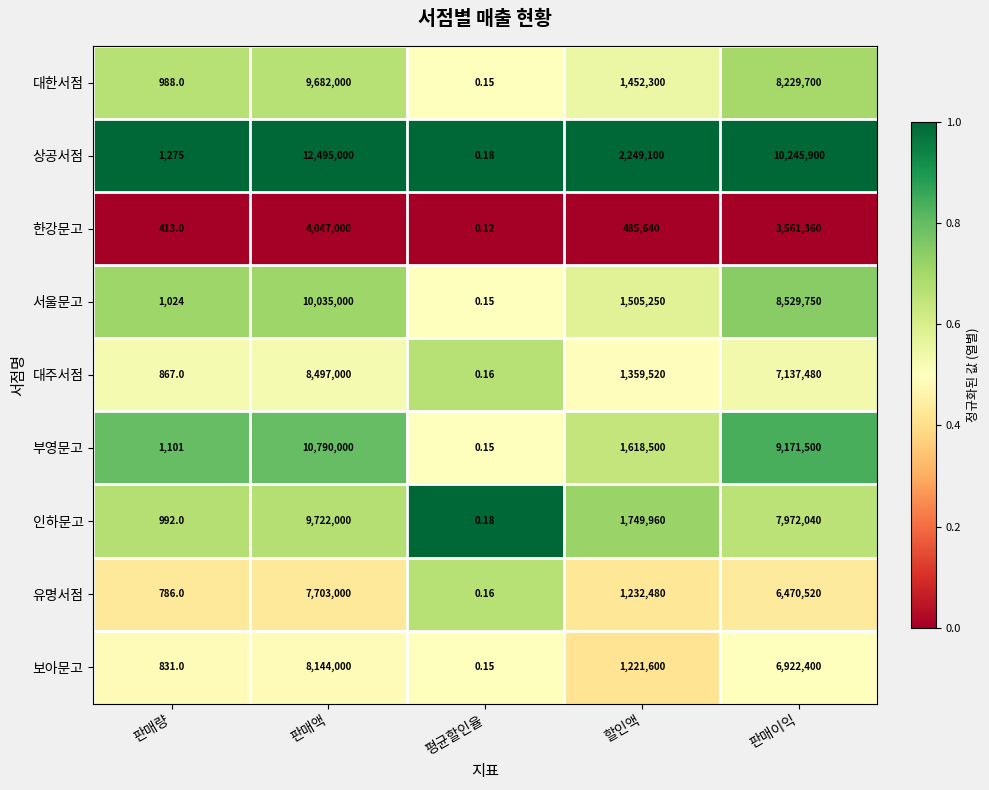

At which category is the sum across all series the highest?

판매액